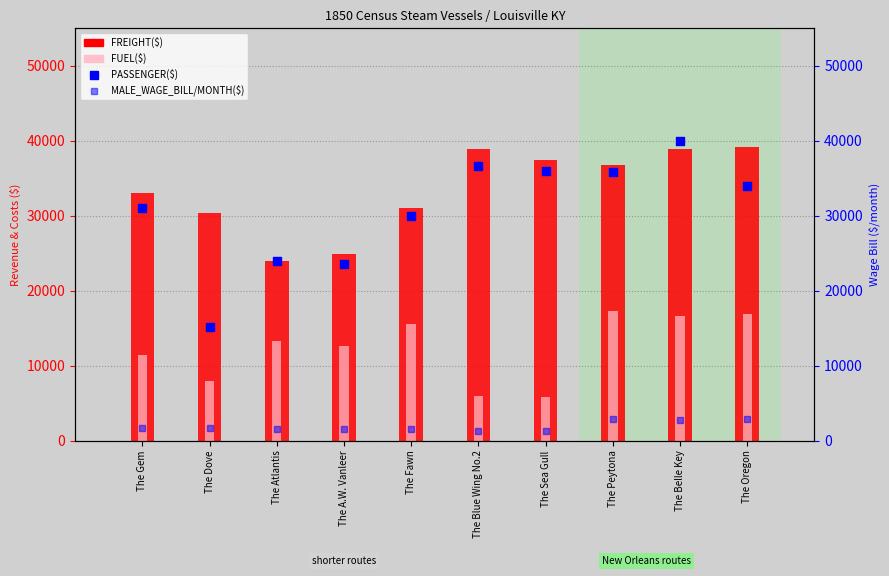

Which series contains the highest Y value?

PASSENGER($)